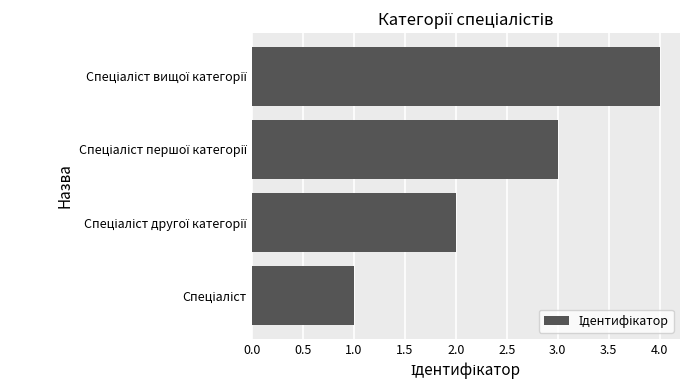

What is the sum of all values?

10